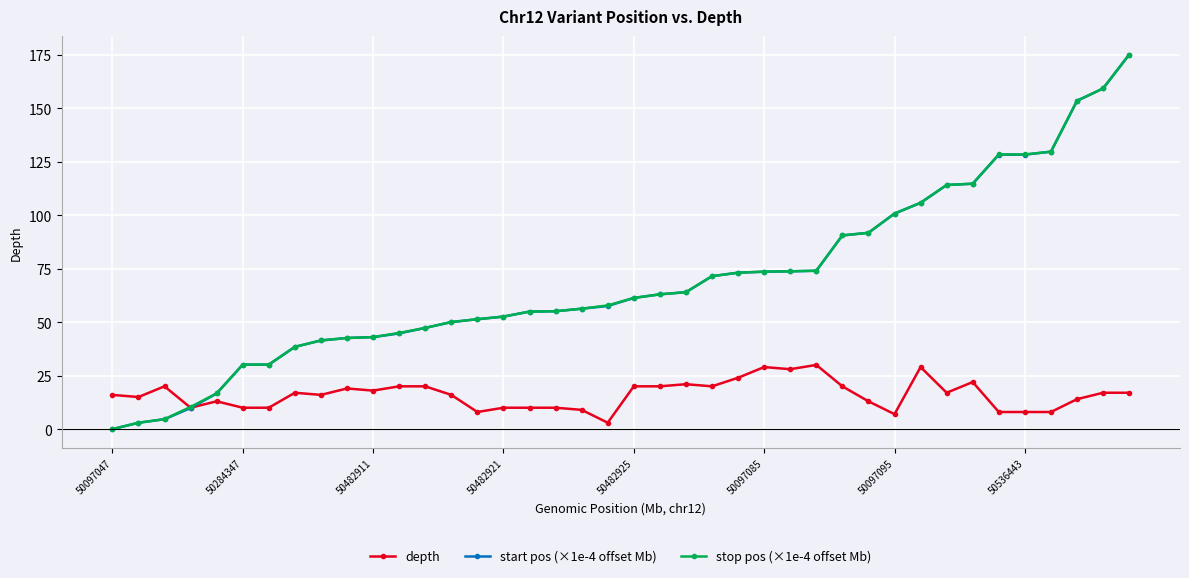

What is the difference between the maximum and minimum values in the depth series?

27.0